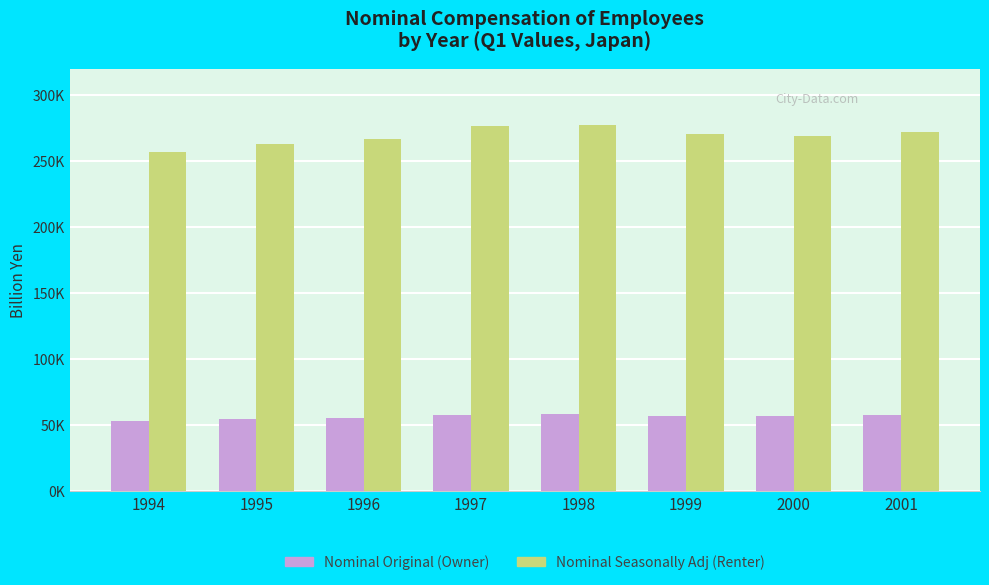

Are the bars horizontal?

No